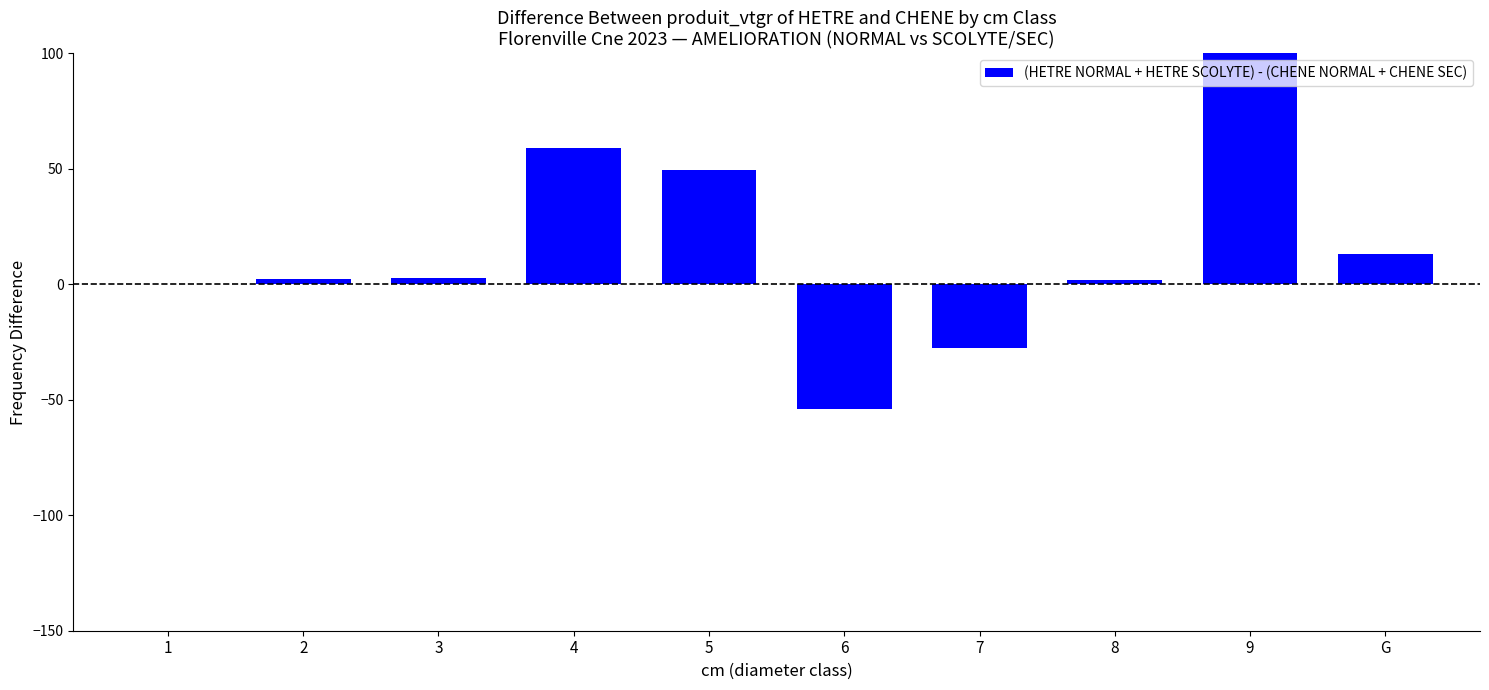

Is it true that the value at 9 is 240.5?

False